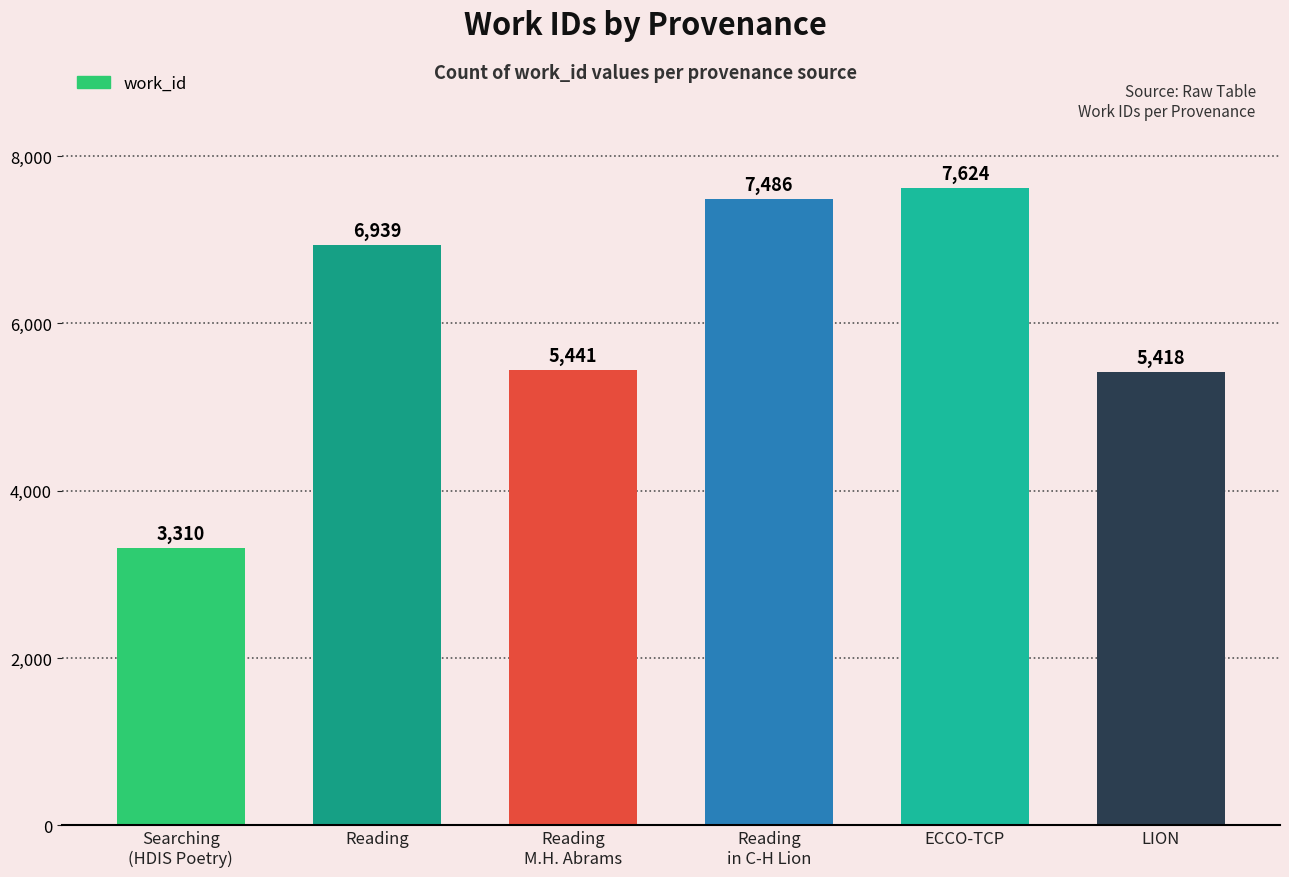

Reading left to right, what are all the values shown in this chart?

Searching
(HDIS Poetry)=3310	Reading=6939	Reading
M.H. Abrams=5441	Reading
in C-H Lion=7486	ECCO-TCP=7624	LION=5418